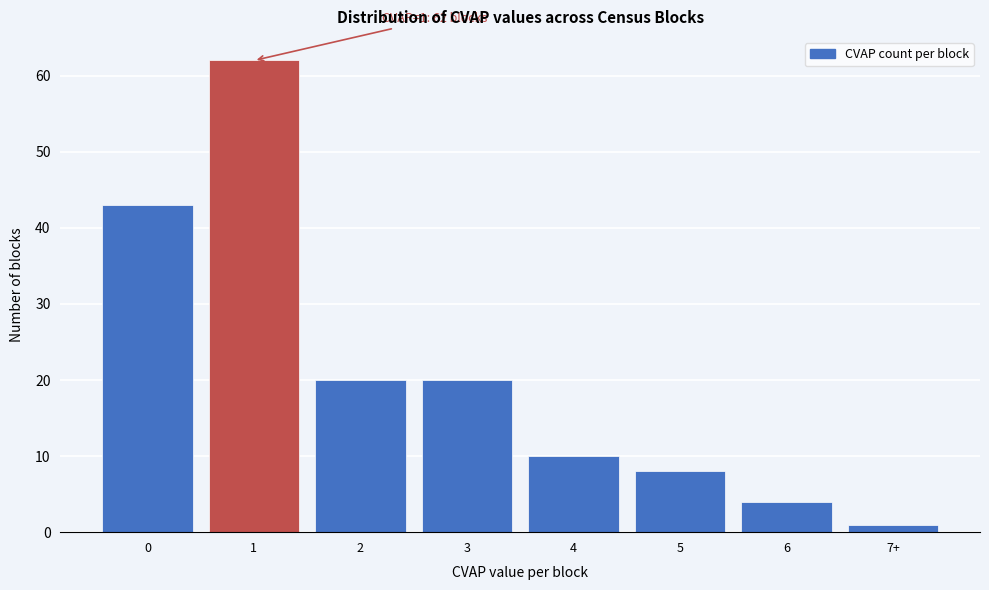

Reading left to right, transcribe all the data shown in this chart.

0=43	1=62	2=20	3=20	4=10	5=8	6=4	7+=1